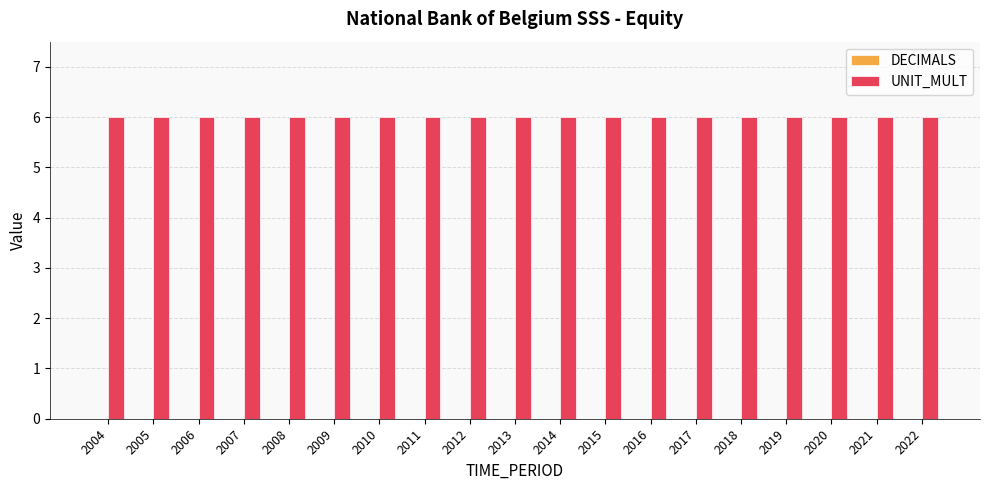

Where is UNIT_MULT nearest to the value 6?

2004